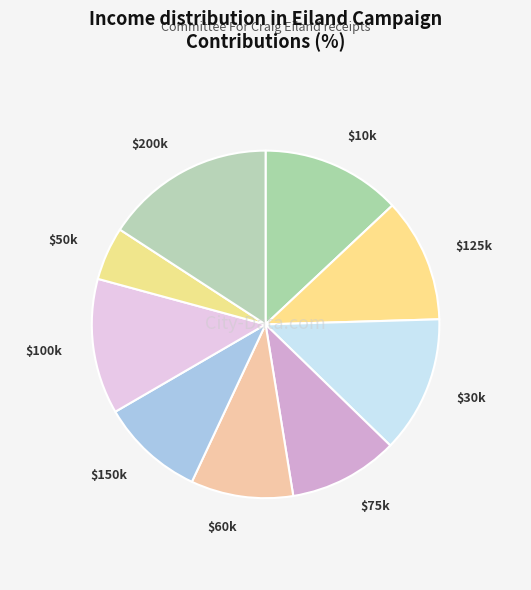

Which slice is the smallest?

$50k